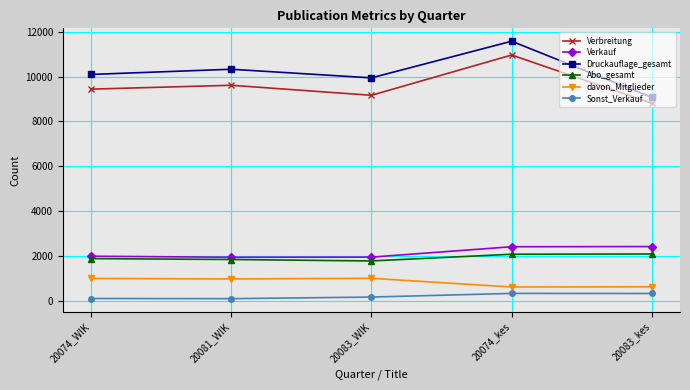

What is the highest value of the Verkauf series?

2423